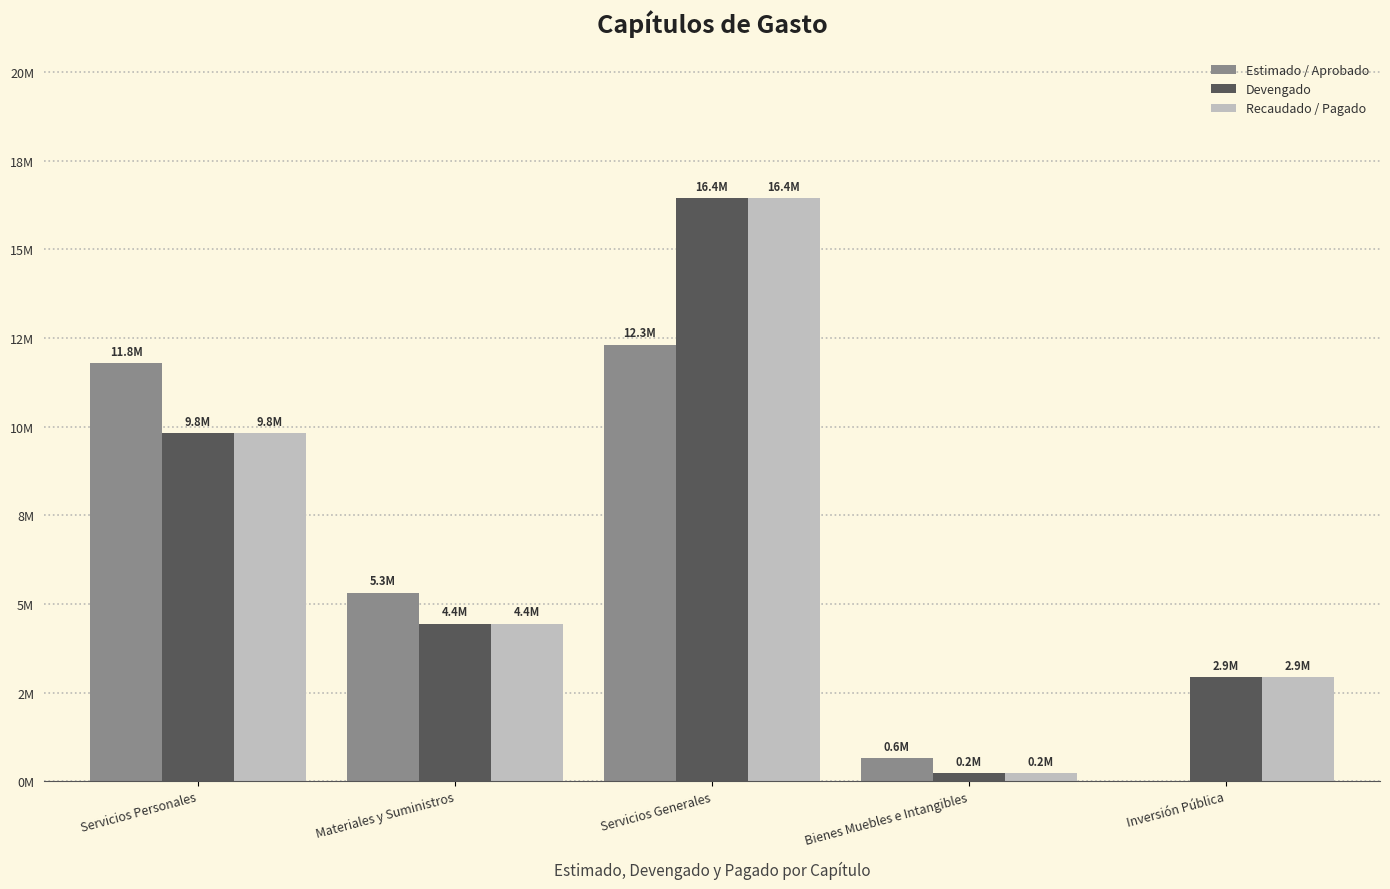

At how many categories does at least one series exceed 2167600?

4